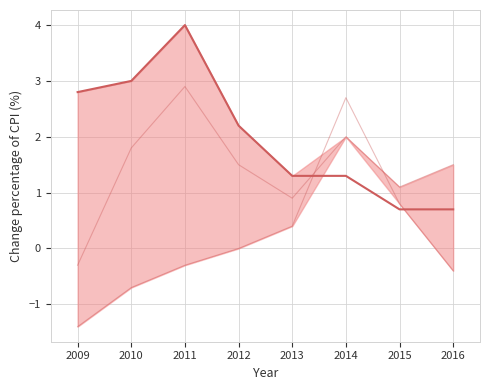

Does the chart display data point markers on the line(s)?

No